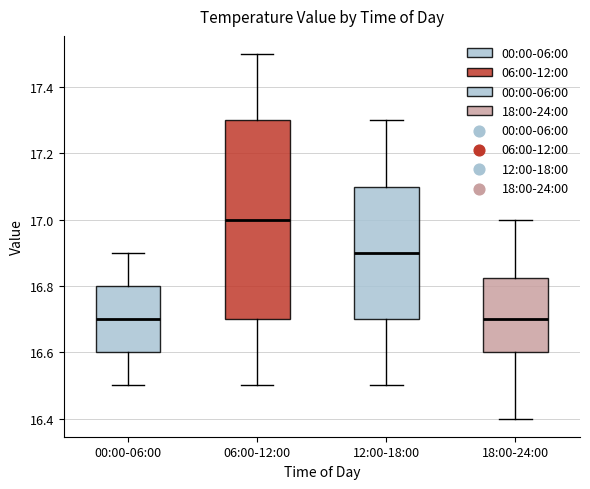

Where does the median line of the box for 06:00-12:00 sit on the y-axis? The values are not printed on the chart, so give them approximately, as read against the axis.

17.00